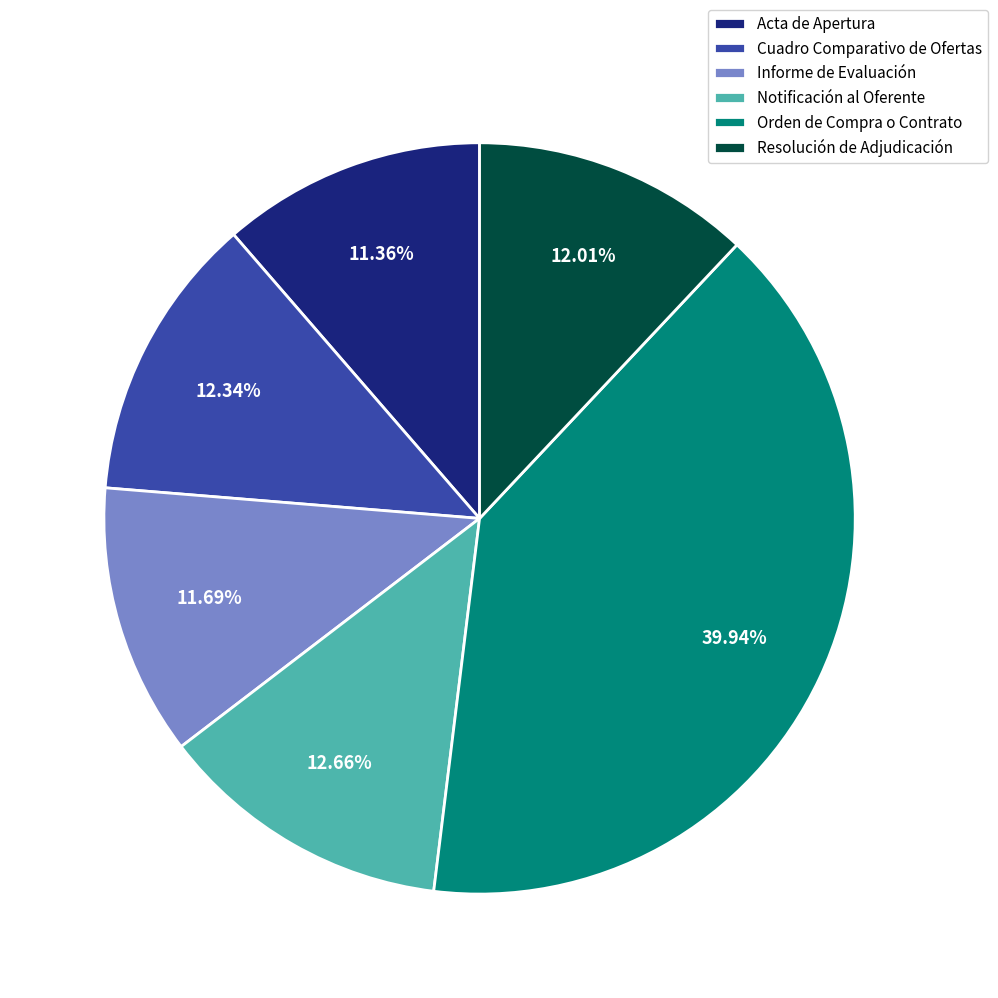

Approximately how many times larger is the value at Notificación al Oferente compared to Cuadro Comparativo de Ofertas?

1.0